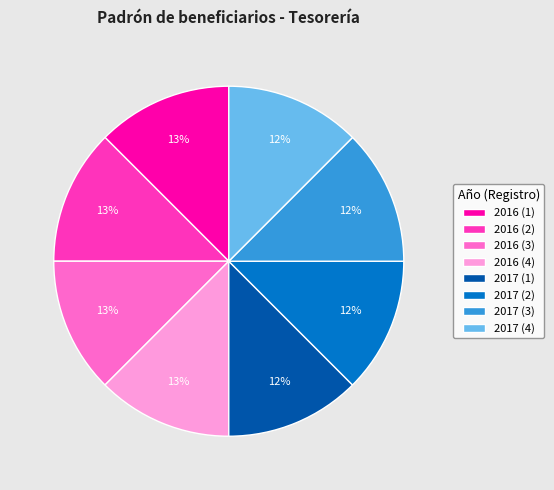

The 2016 (4) slice represents 19% of the pie. True or false?

False